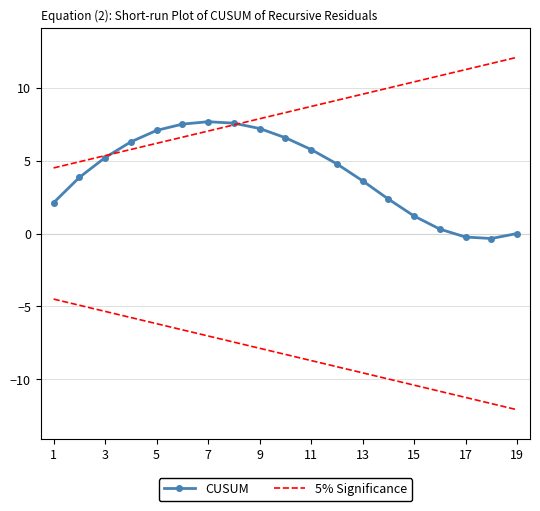

True or false: CUSUM and 5% Significance intersect in this chart.

True